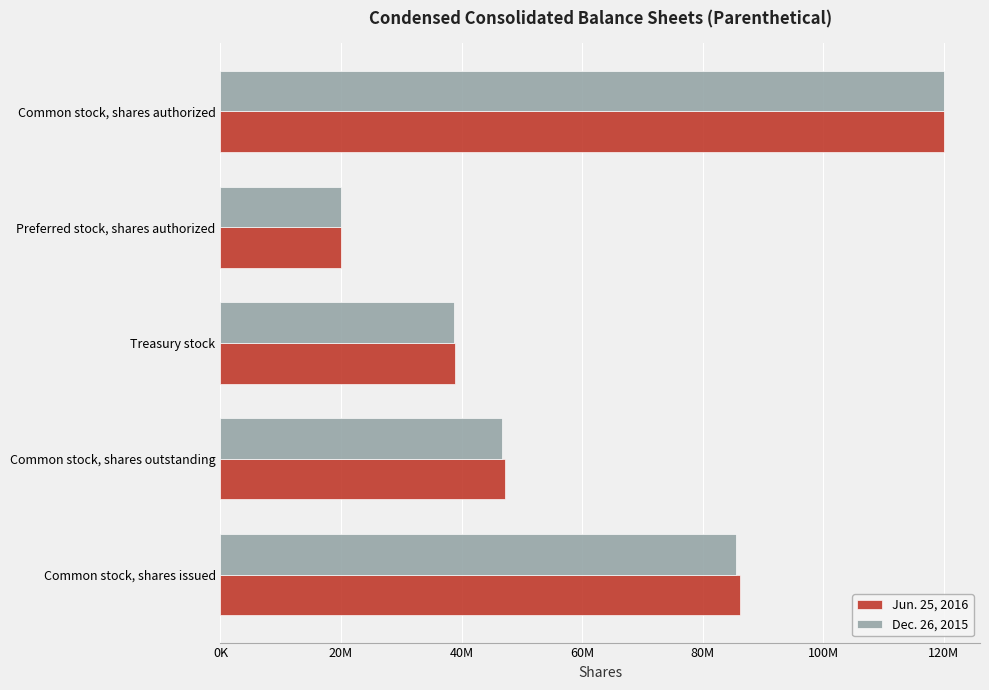

What are all the series names shown in the legend?

Jun. 25, 2016, Dec. 26, 2015